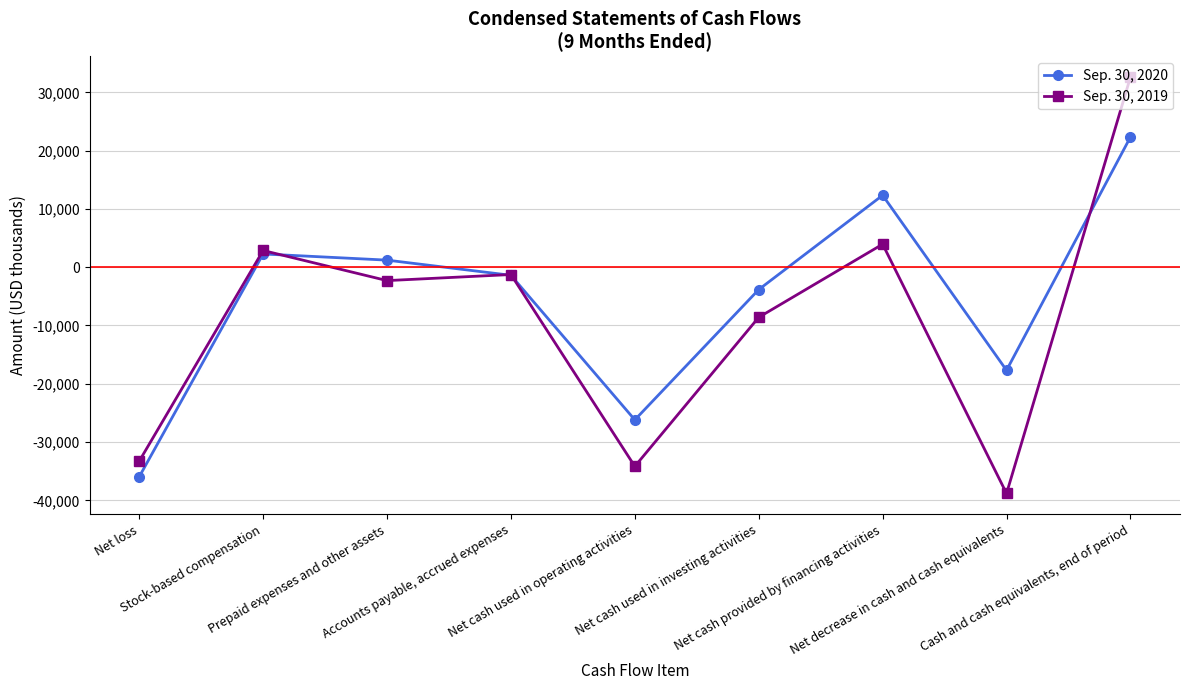

Reading left to right, transcribe all the data shown in this chart.

Sep. 30, 2020: -35961	2273	1215	-1391	-26192	-3837	12342	-17687	22332
Sep. 30, 2019: -33283	2868	-2298	-1257	-34171	-8597	3948	-38820	32611